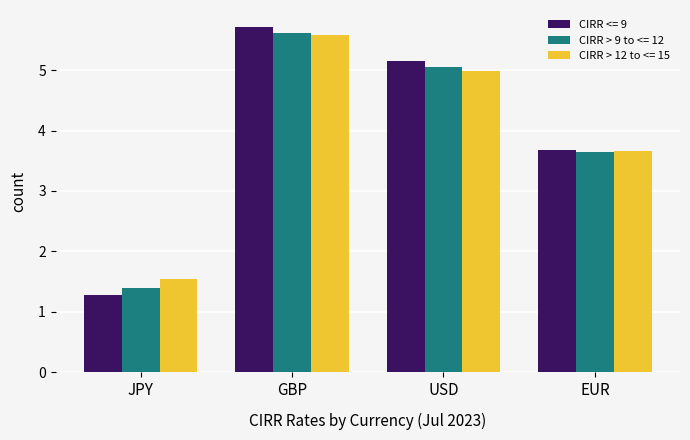

What is the spread (max minus min) of values at USD?

0.2